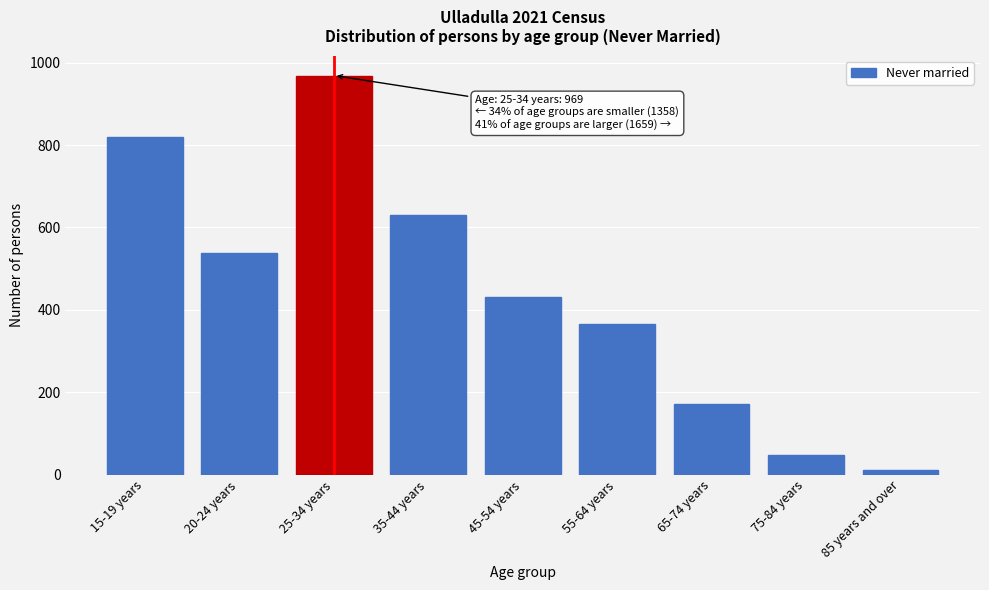

Reading right to left, what are all the values shown in this chart?

12	48	171	365	432	631	969	539	819